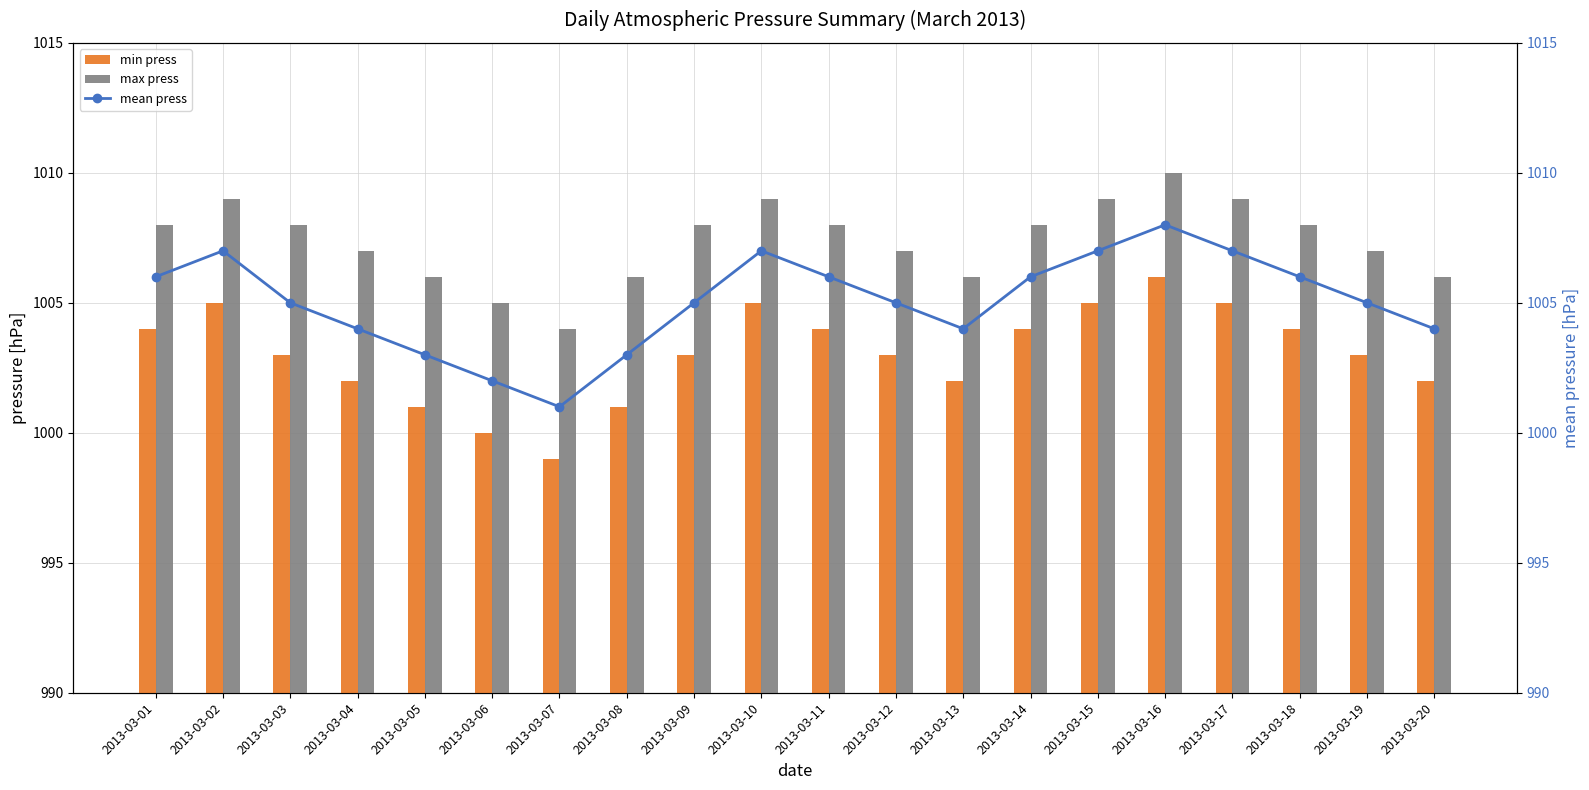

What is the difference between the mean press values at 2013-03-13 and 2013-03-10?

3